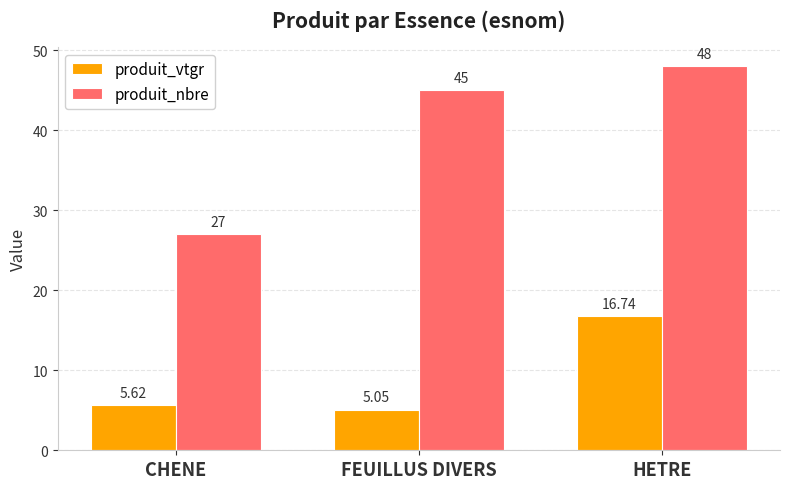

True or false: produit_vtgr has a value of 3.5 at CHENE.

False